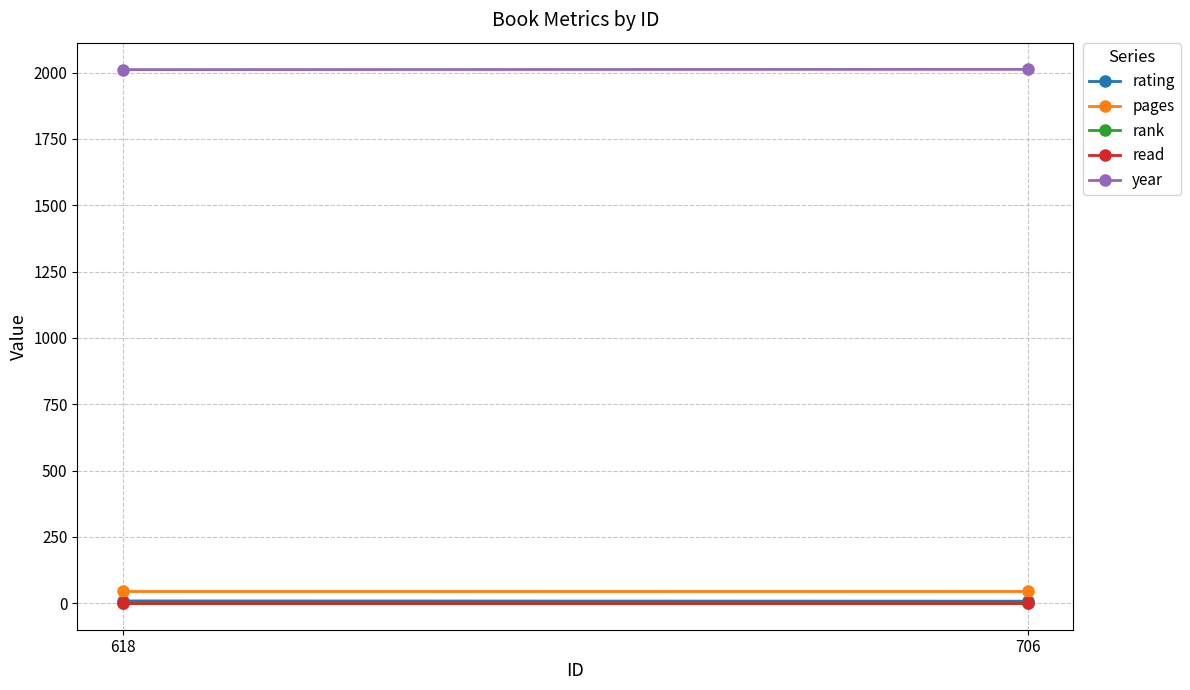

At how many categories does at least one series exceed 1952?

2